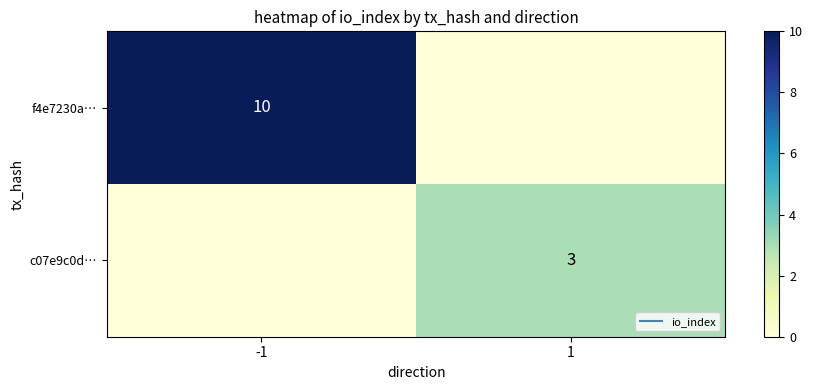

At which category is the sum across all series the highest?

-1